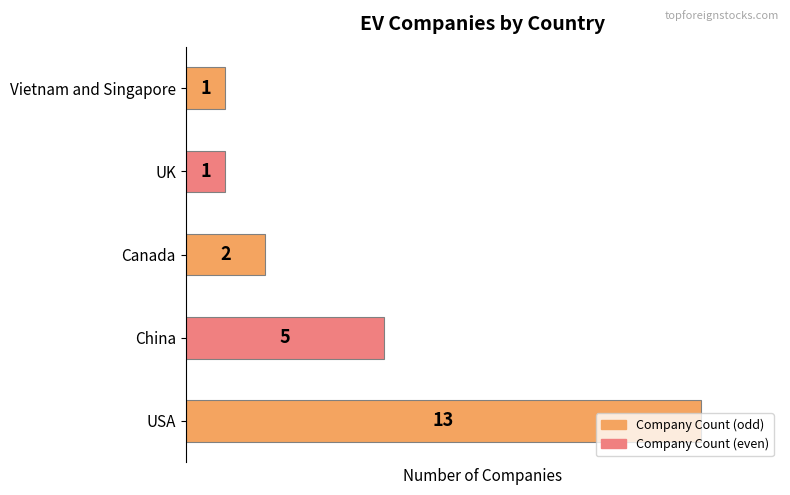

The value at UK is 2. True or false?

False